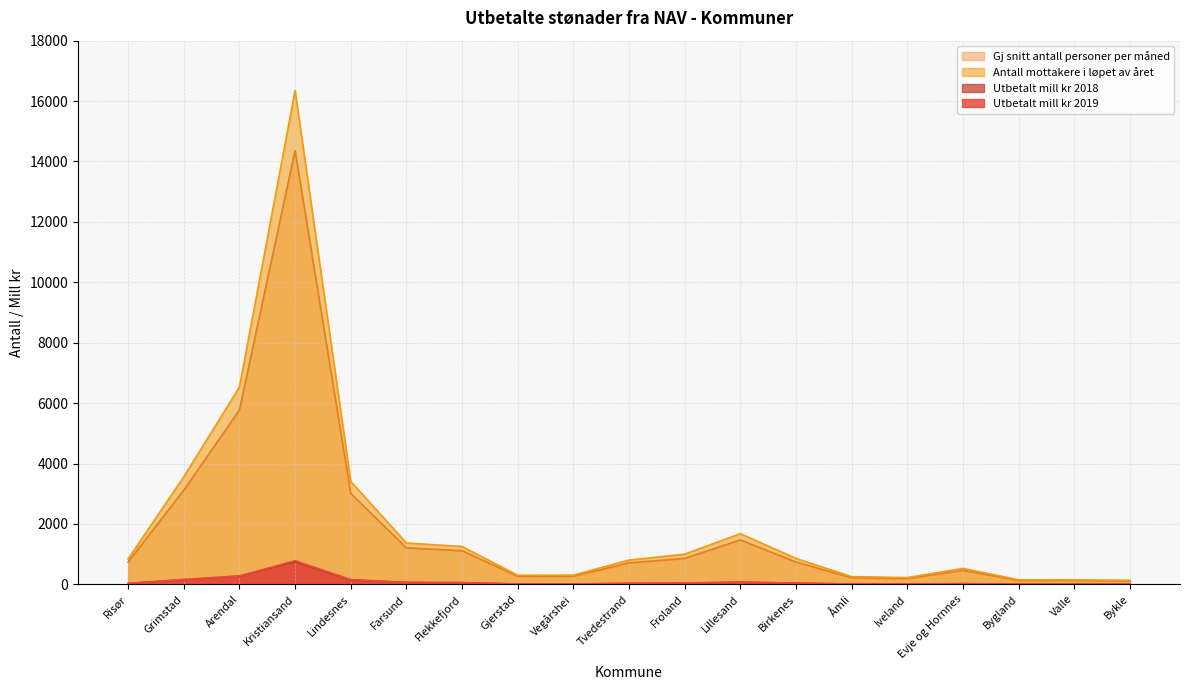

What is the value of the Utbetalt mill kr 2019 point at the 13th from the left?

40.1